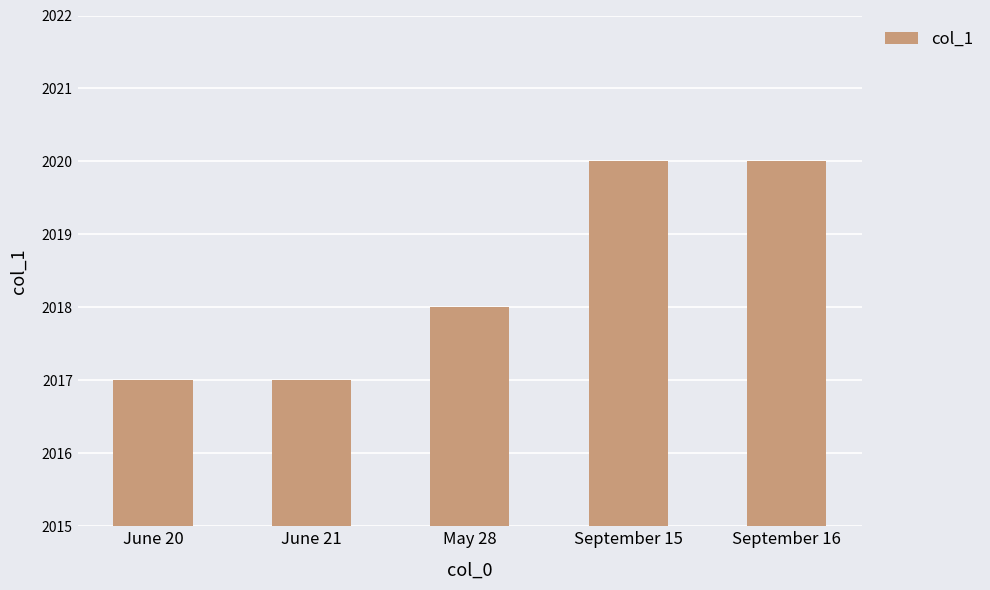

The chart shows a value of 2020 at September 15. True or false?

True